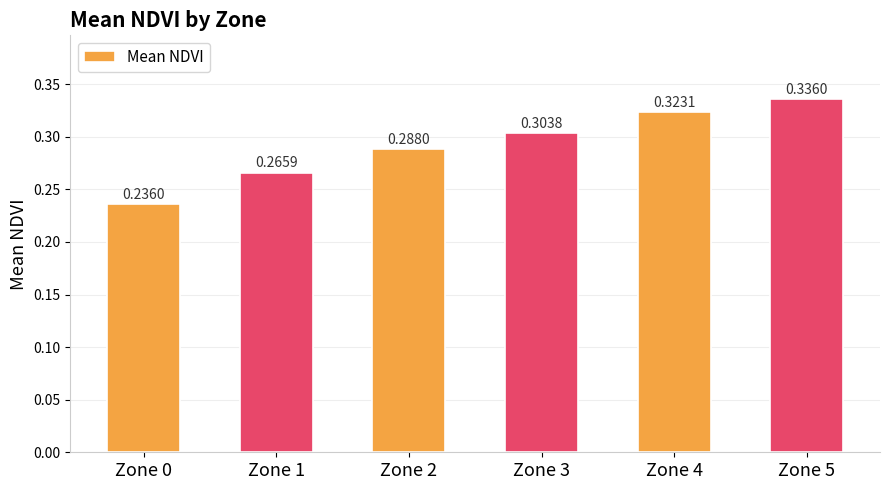

The value at Zone 3 is 0.1. True or false?

False